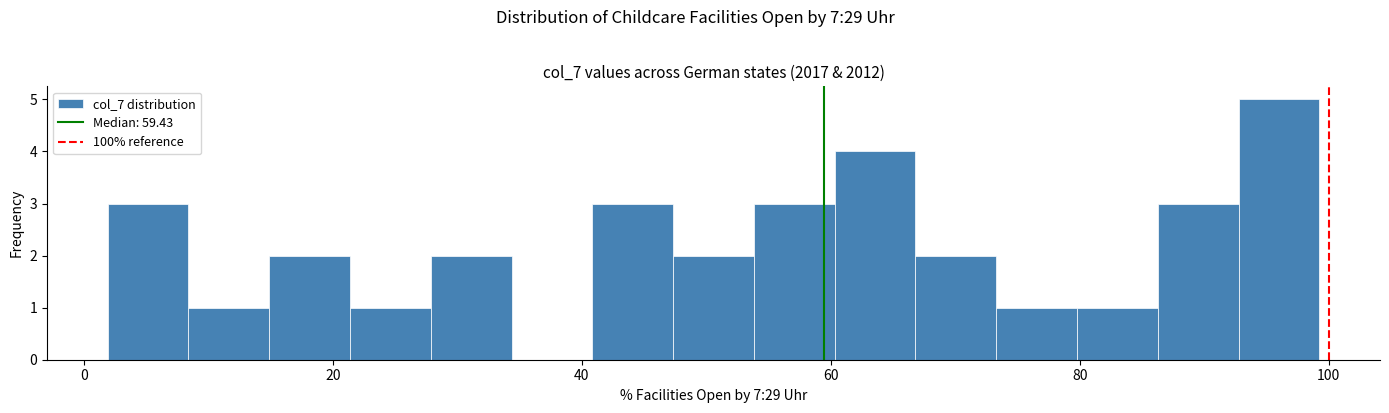

Read against the x-axis, roughly where is the centre of the tallest bar?

96